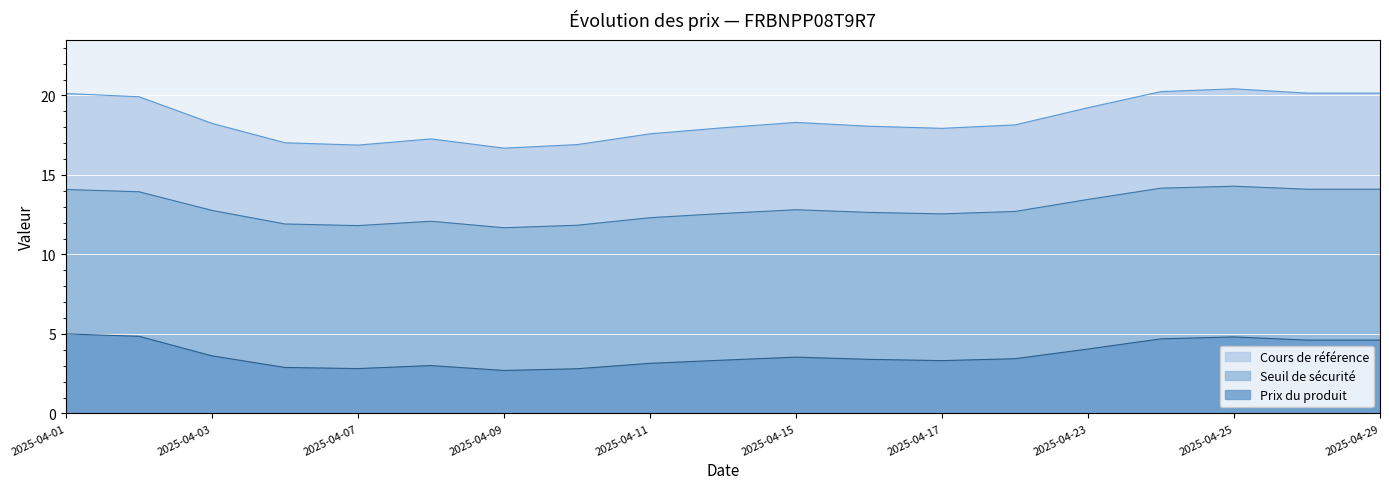

The Cours de référence series shows 31.5 at 2025-04-01. True or false?

False